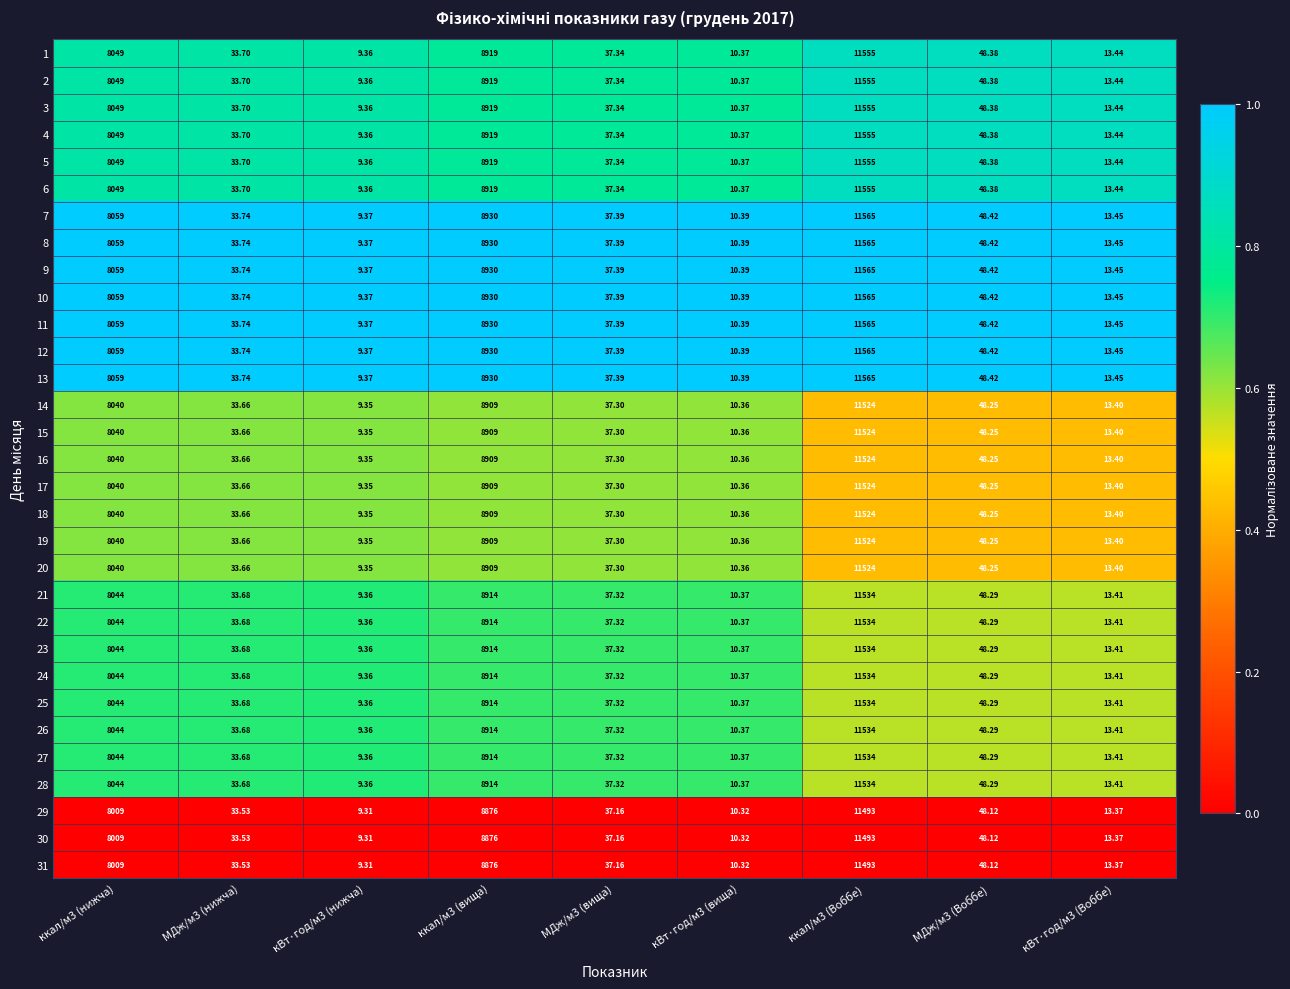

Is the value of 13 at ккал/м3 (нижча) greater than the value of 2 at кВт·год/м3 (Воббе)?

Yes